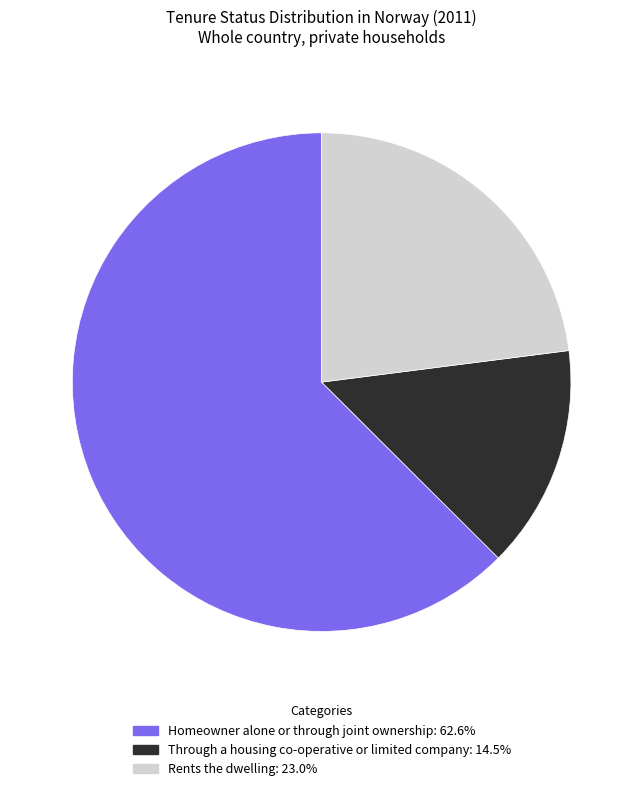

Does any single category account for the majority?

Yes